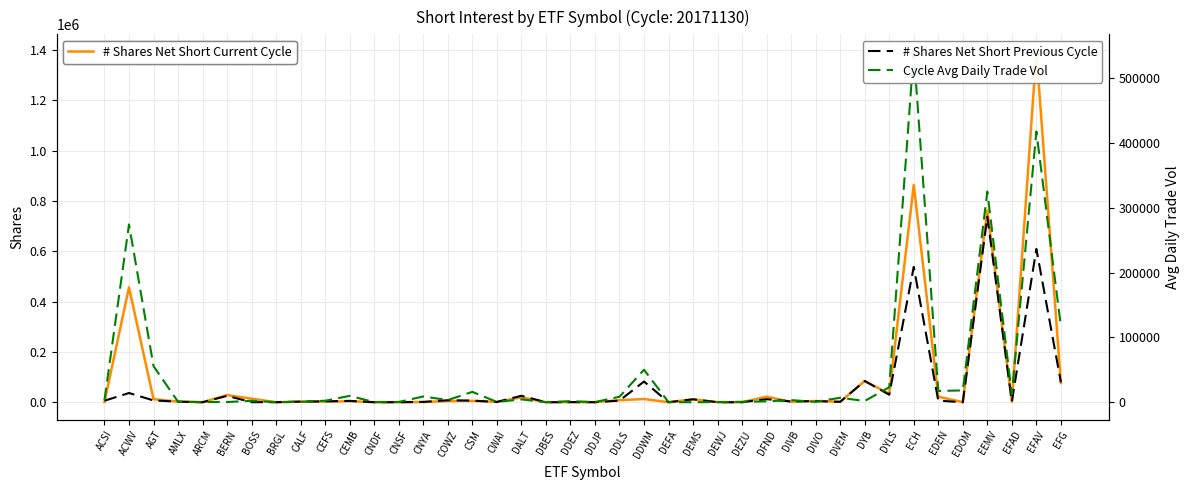

The # Shares Net Short Previous Cycle series shows 34 at DEFA. True or false?

False